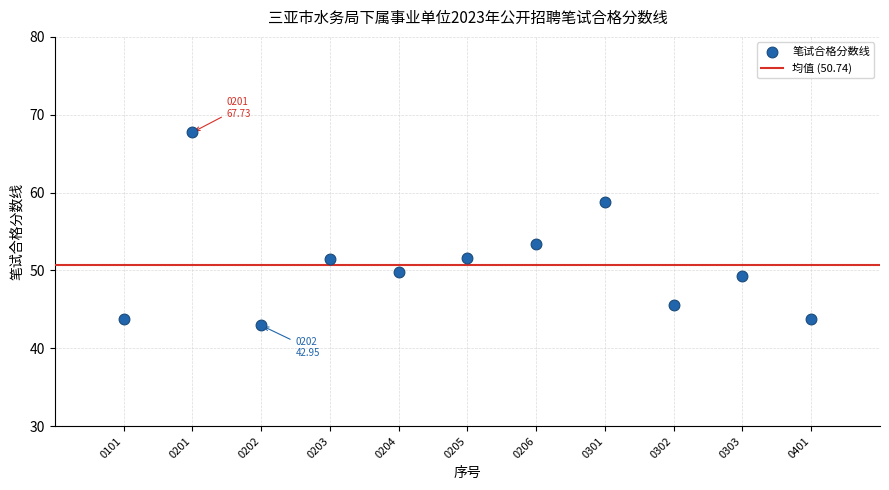

What is the average X value?

6.0